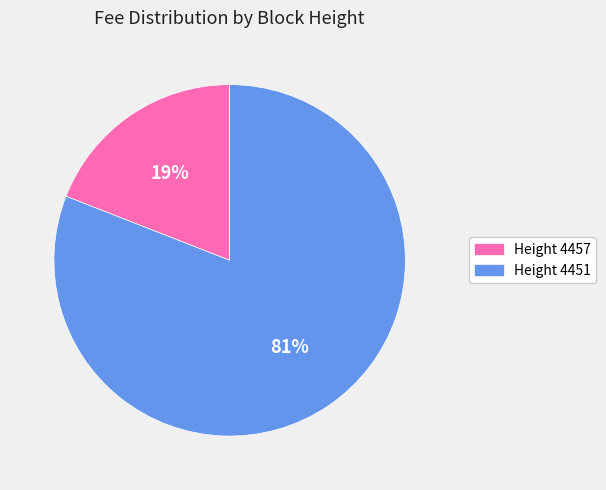

How many slices are in this pie chart?

2